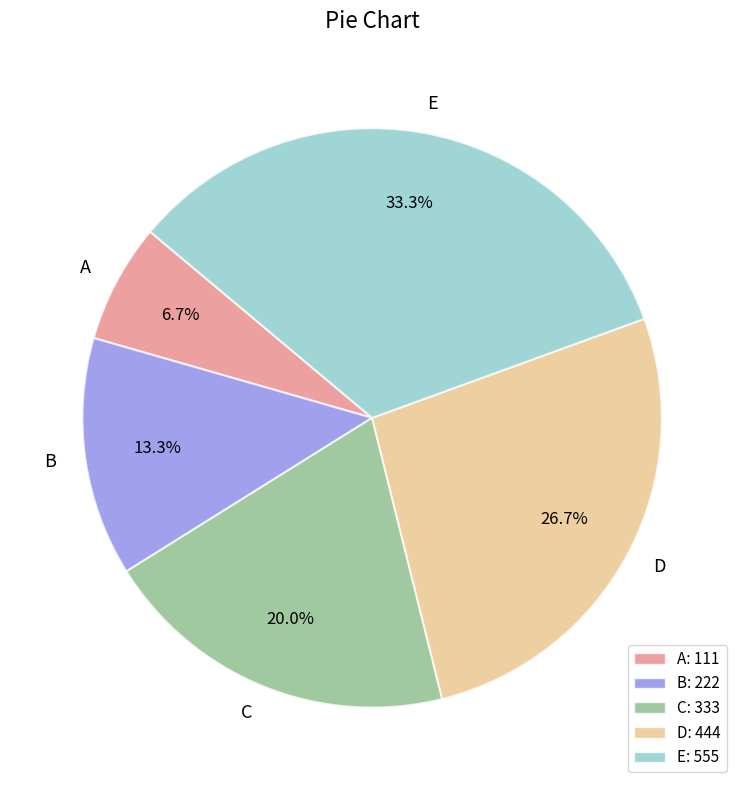

How many slices are in this pie chart?

5